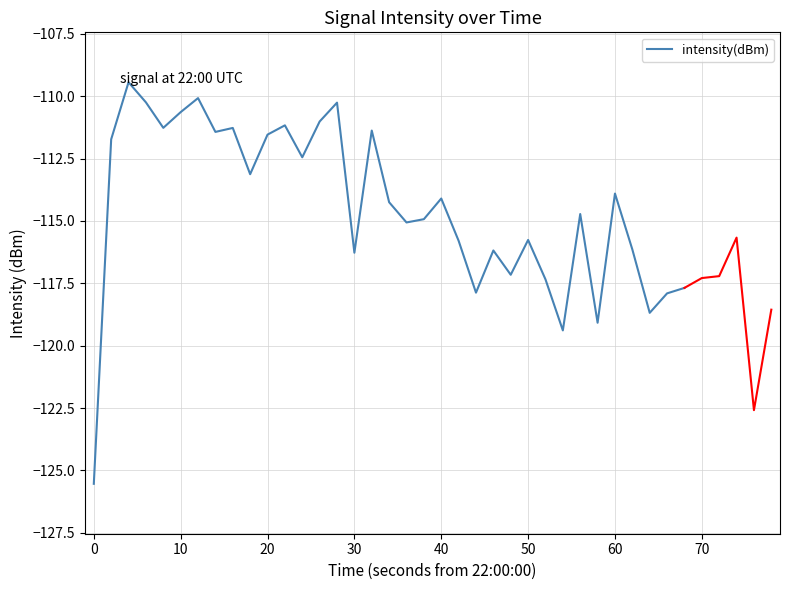

What is the value of the 35th point from the left?

-117.7